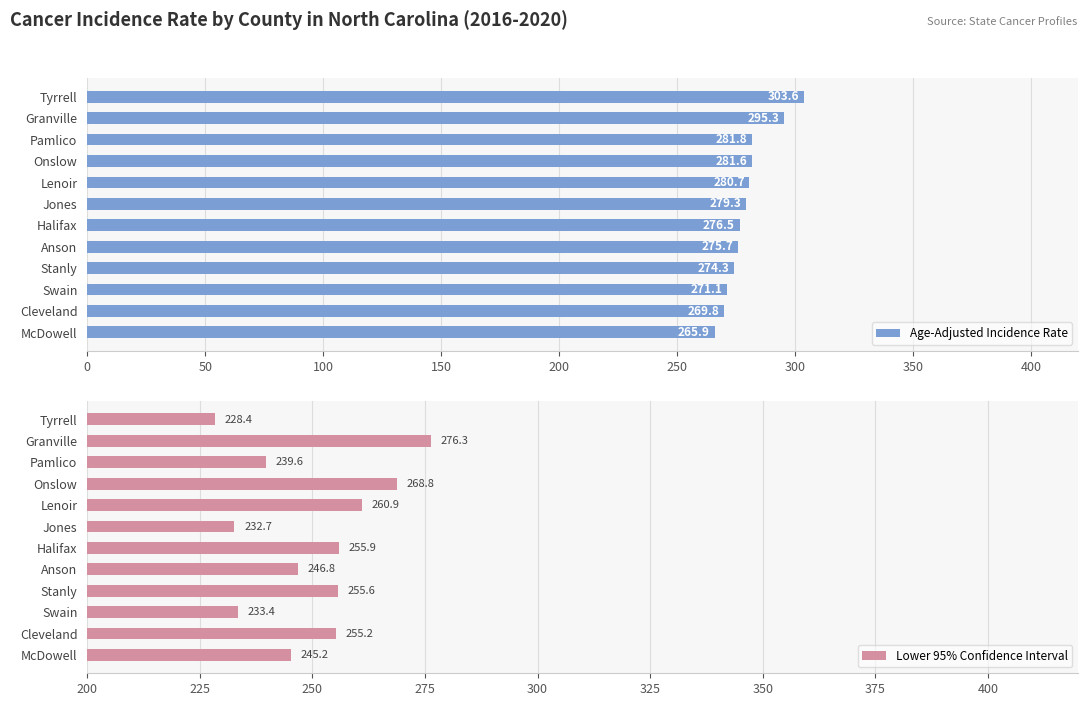

Are the bars grouped side by side (vs. stacked)?

Yes